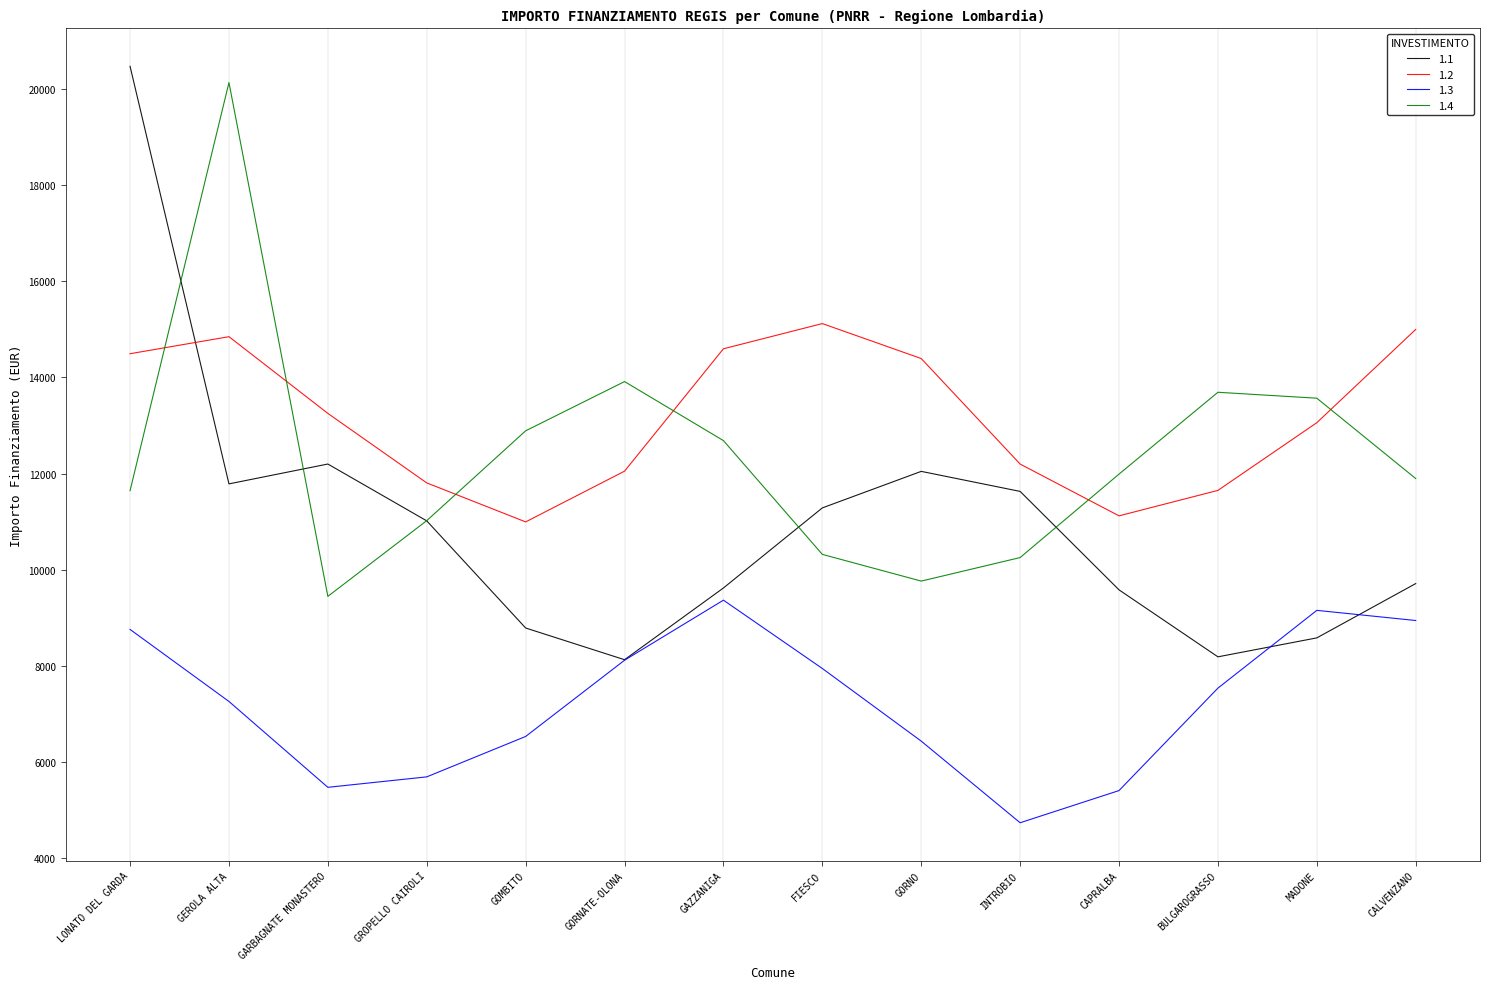

How many lines are shown in the chart?

4